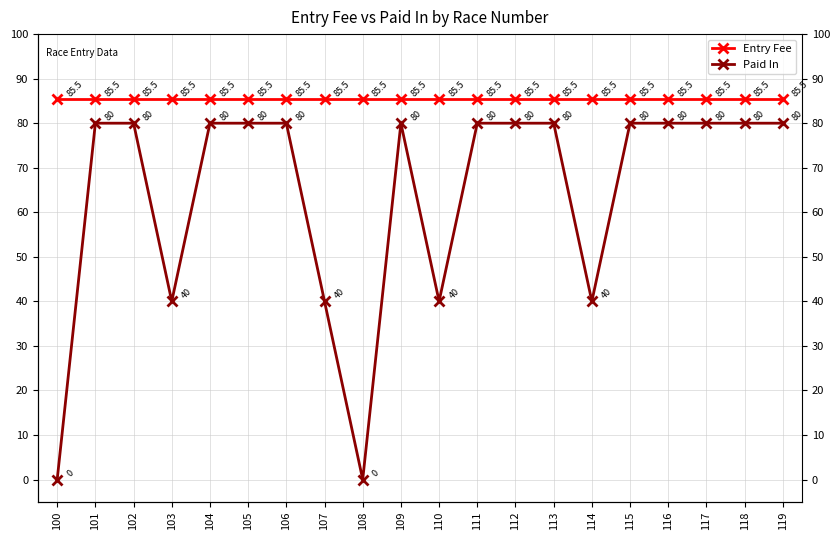

What is the average value of the Paid In series?

64.0